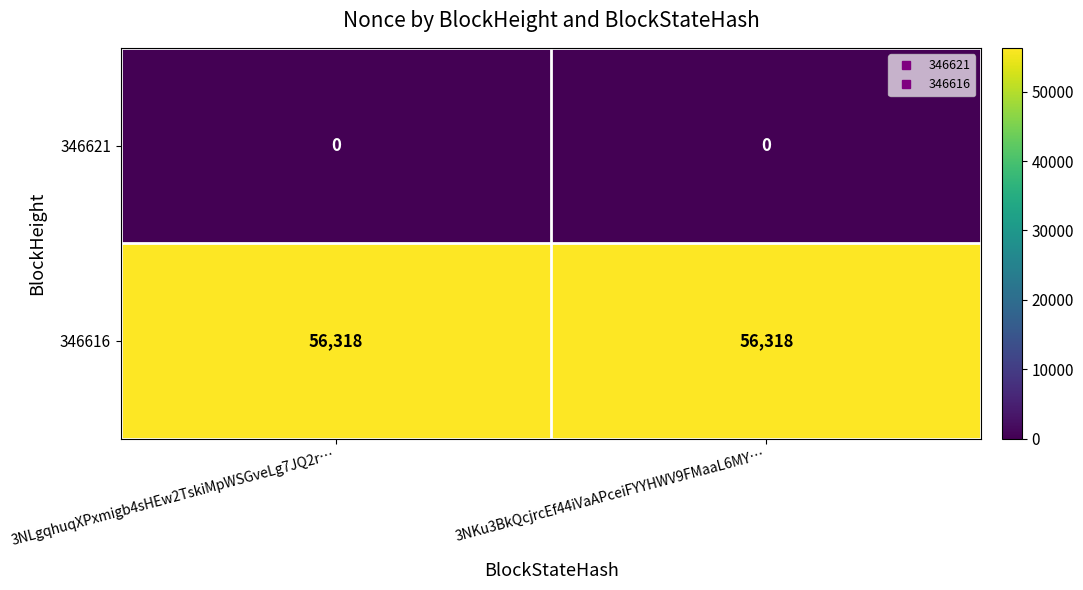

What is the highest value of the 346616 series?

56318